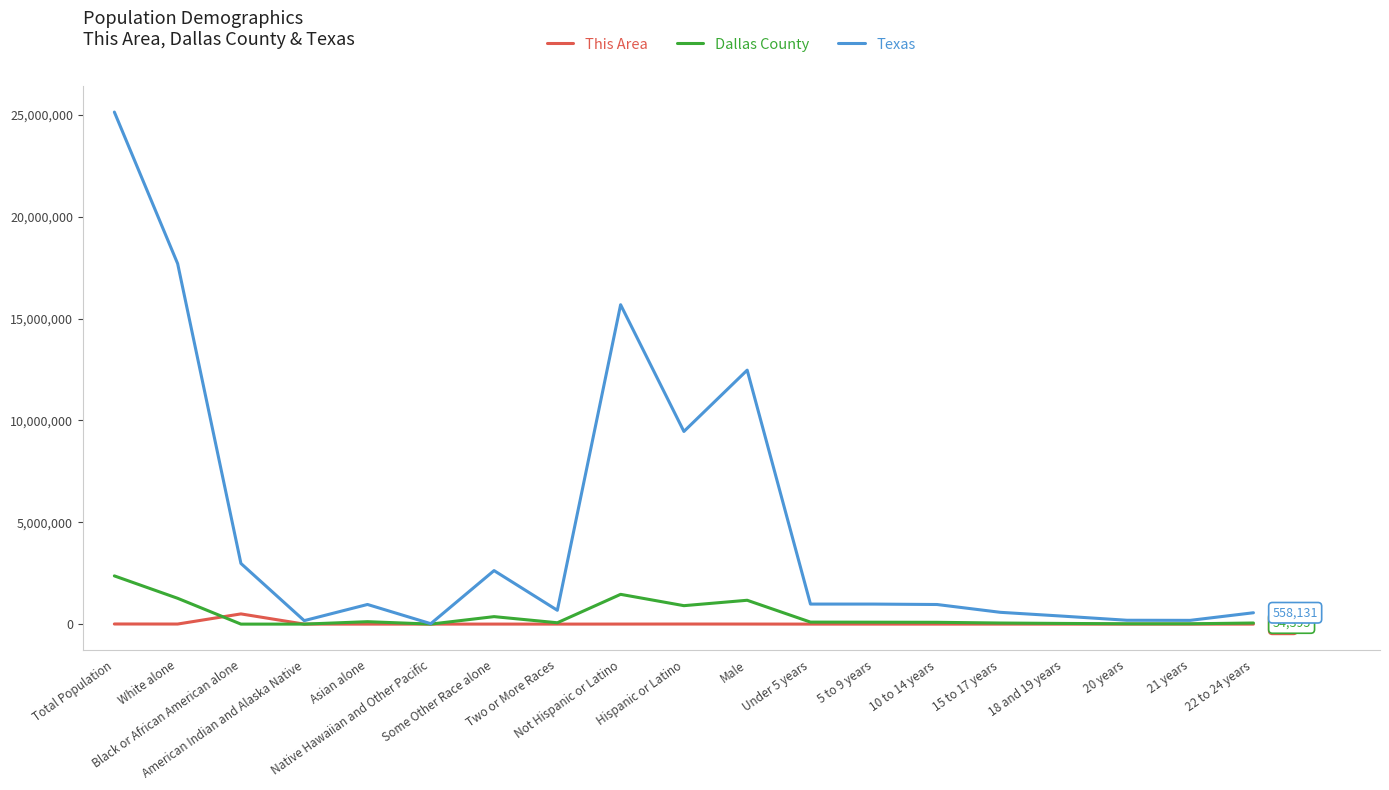

Which series has the largest total across all categories?

Texas